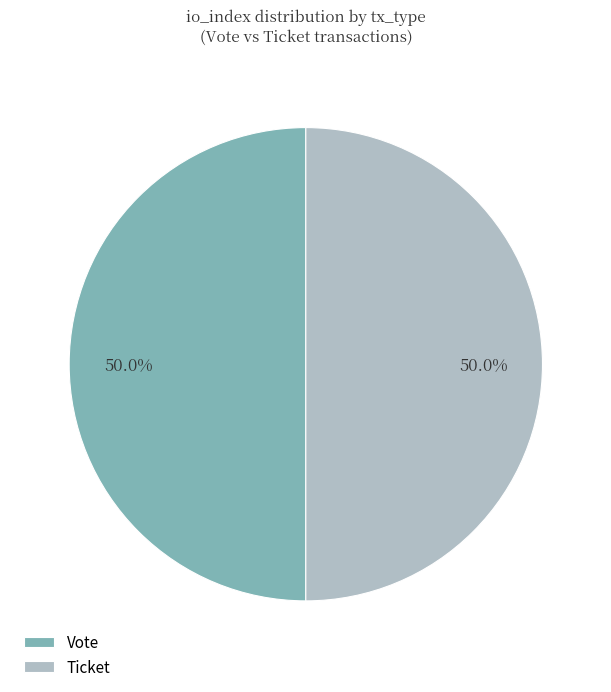

Approximately how many times larger is the value at Ticket compared to Vote?

1.0